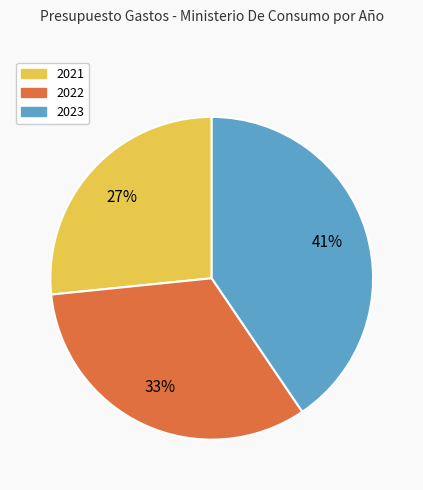

To the nearest percent, what is the average slice percentage?

33%